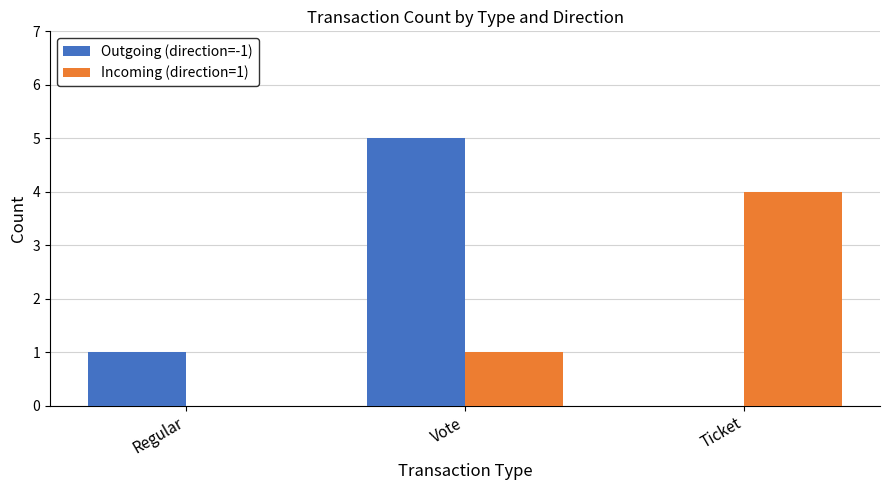

How many values in Outgoing (direction=-1) are above zero?

2